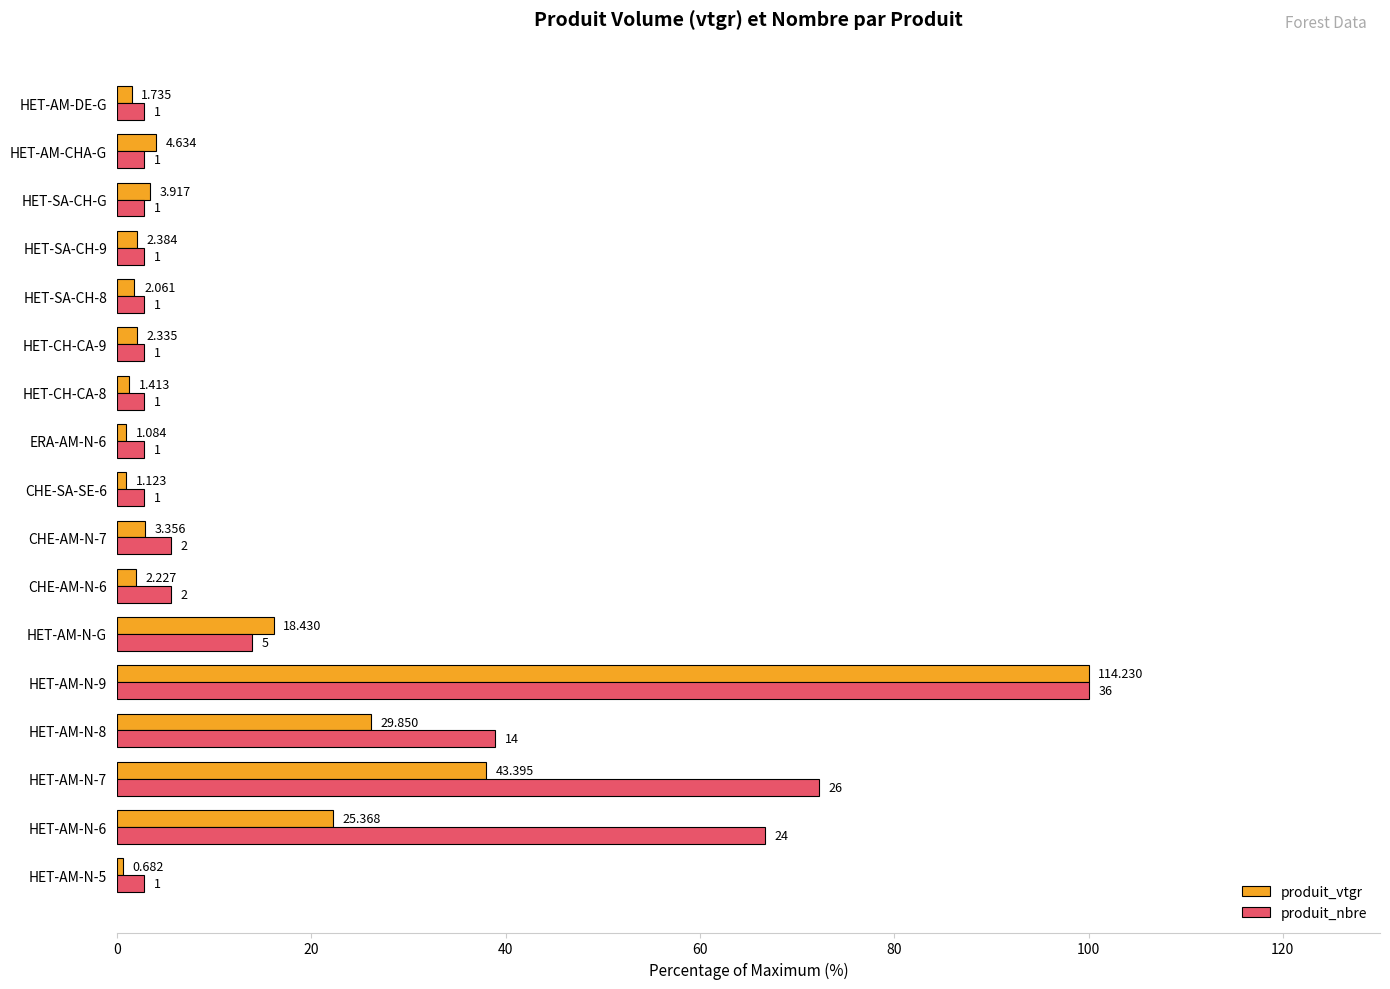

What are all the series names shown in the legend?

produit_vtgr, produit_nbre